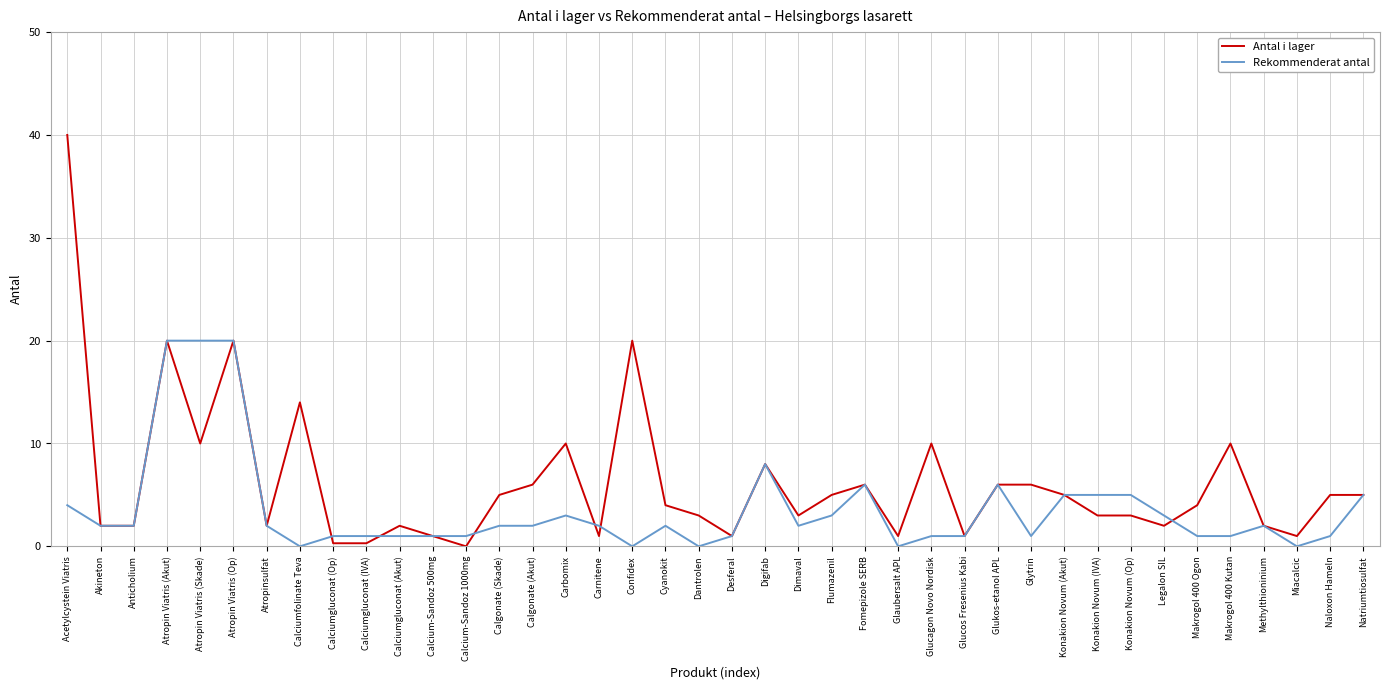

What is the maximum value shown in the chart?

40.0